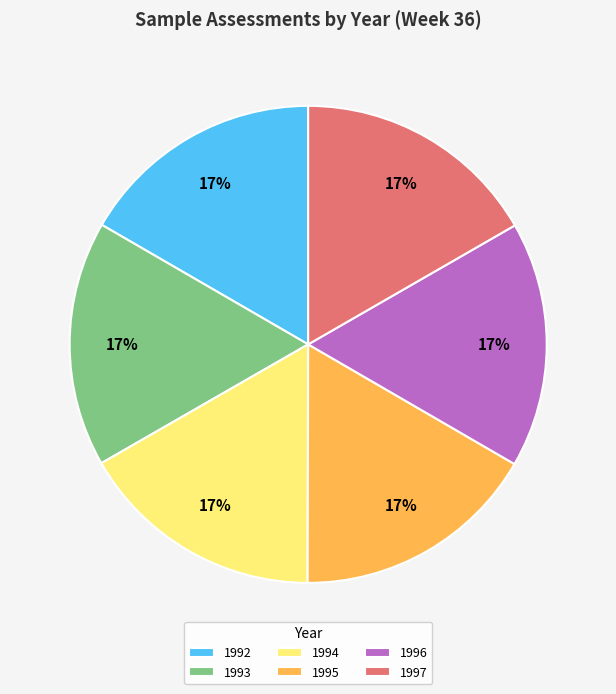

Is 1994 the majority of the pie?

No